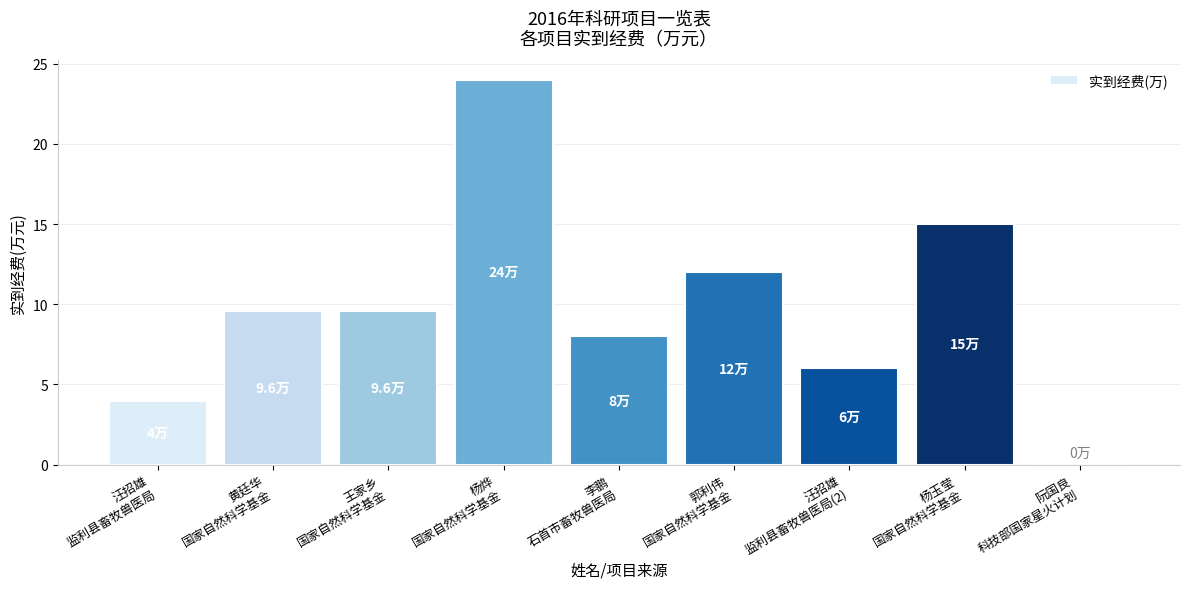

What is the sum of all values?

88.2